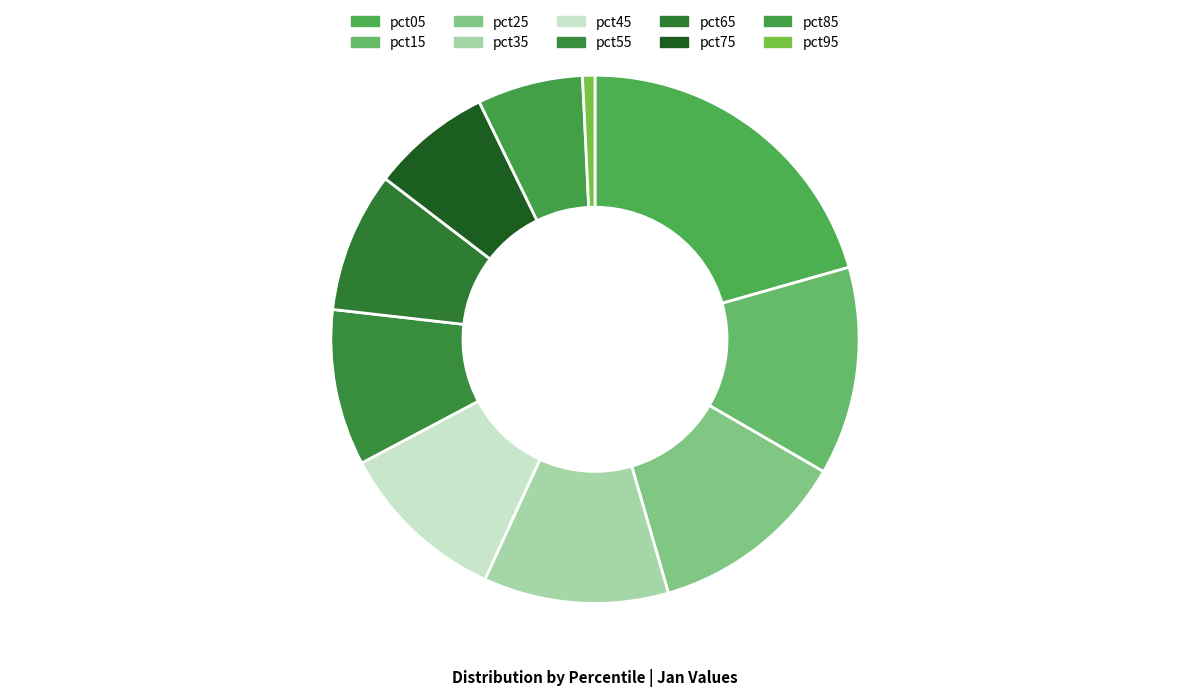

How many slices are in this pie chart?

10